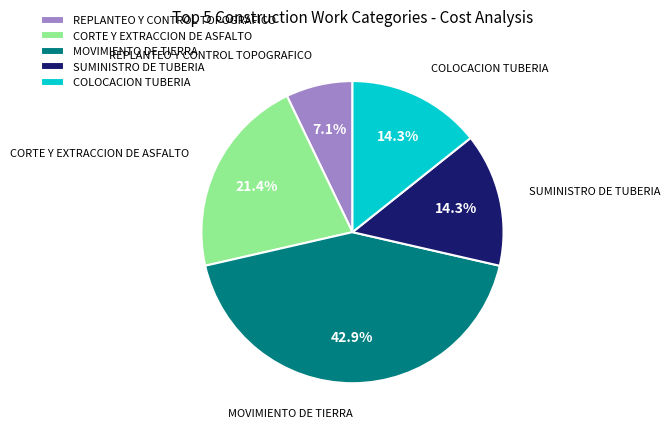

Which category has the smallest portion of the pie?

REPLANTEO Y CONTROL TOPOGRAFICO